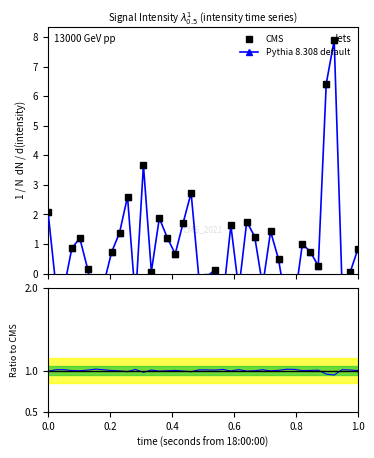

How many points are higher than both their immediate neighbors (excluding endpoints)?

11